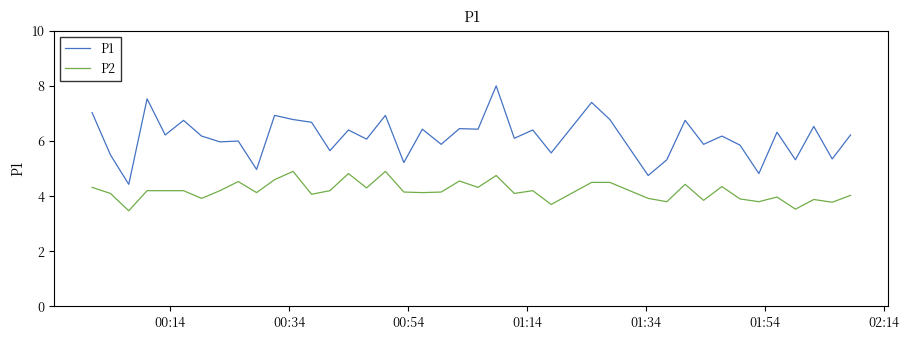

What is the minimum value shown in the chart?

3.5